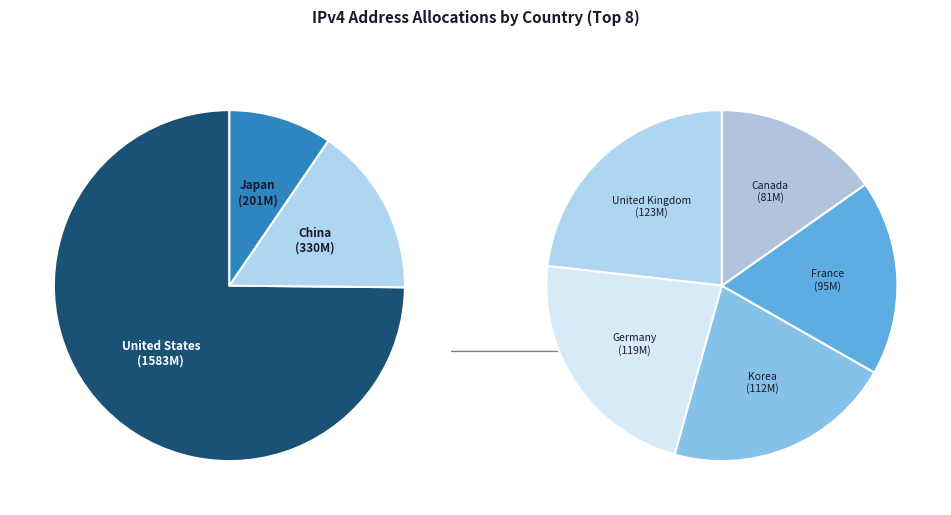

What is the majority slice?

United States